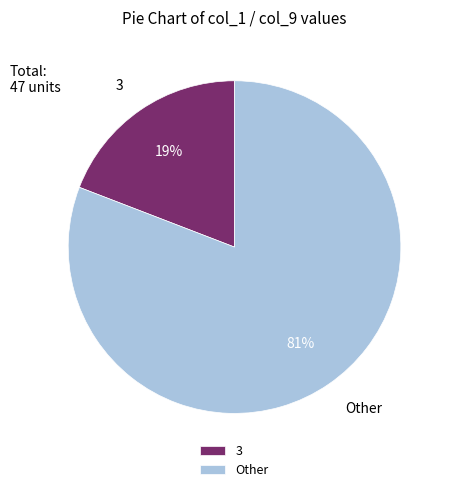

Is there a majority slice in this chart?

Yes